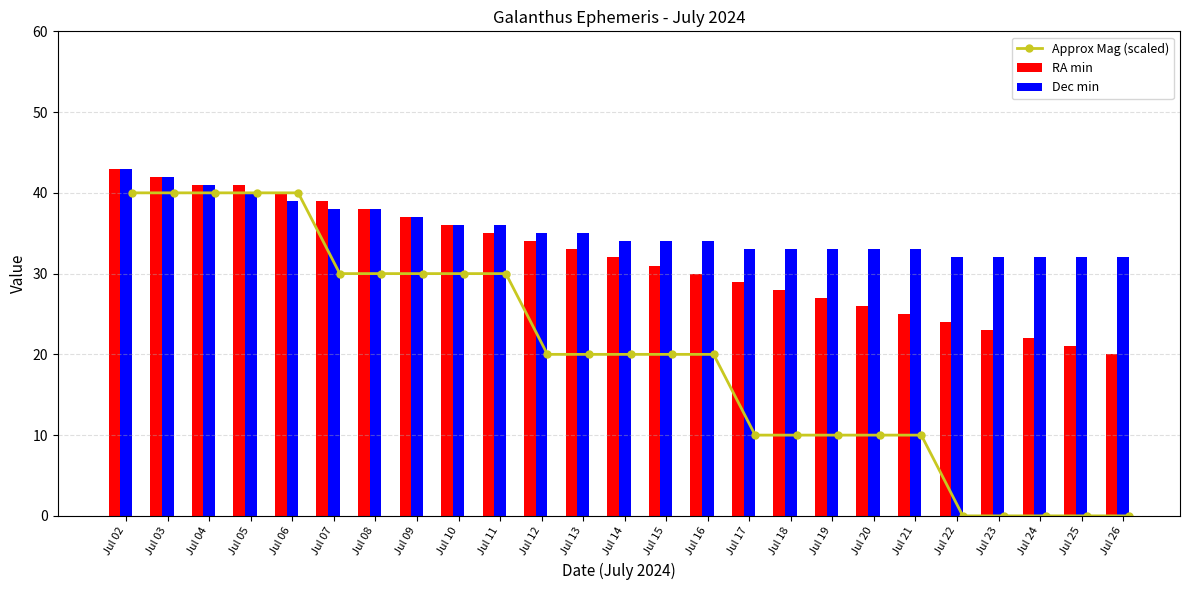

List the series in order of their overall mean, lowest first.

Approx Mag (scaled), RA min, Dec min